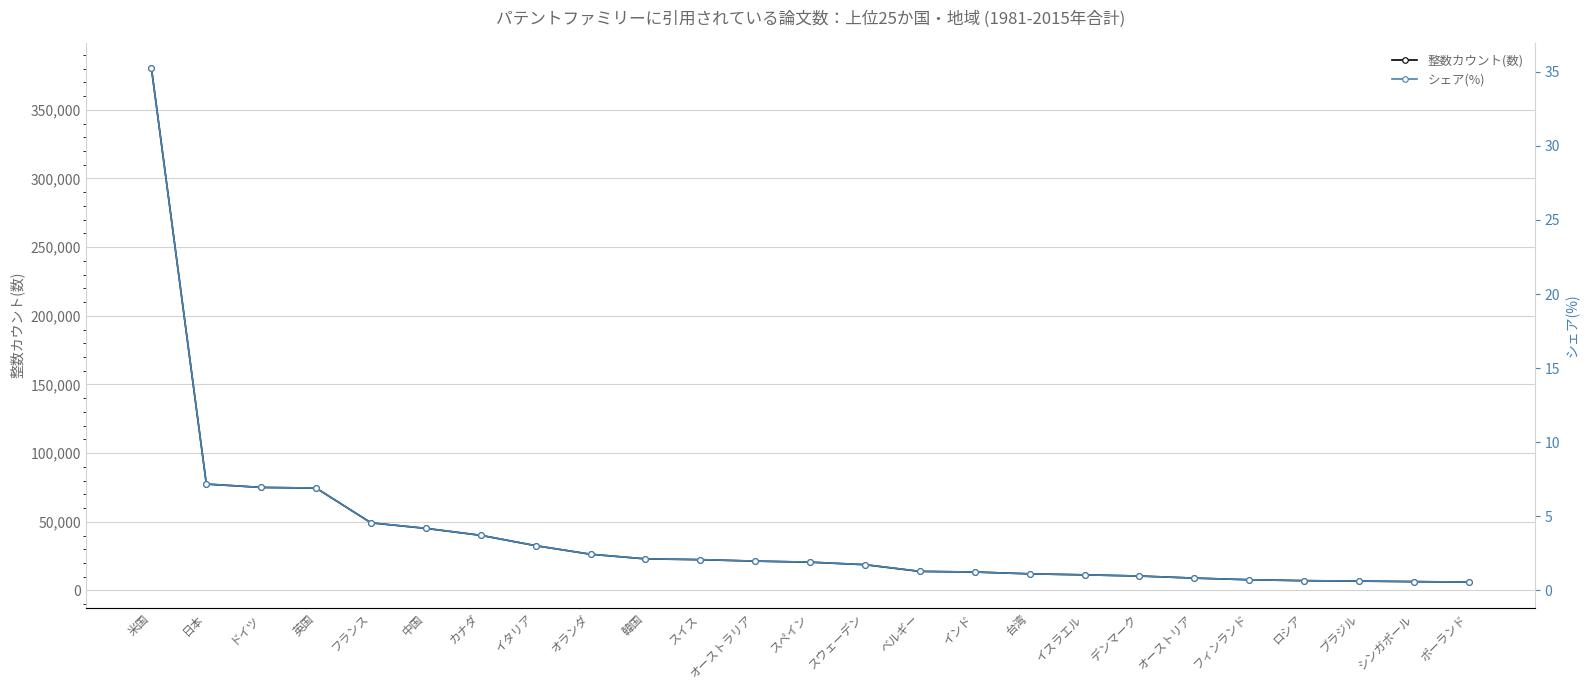

How many lines are shown in the chart?

2